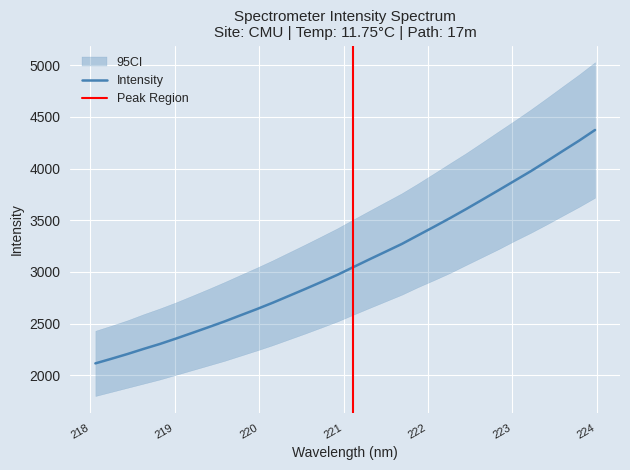

How many lines are shown in the chart?

1